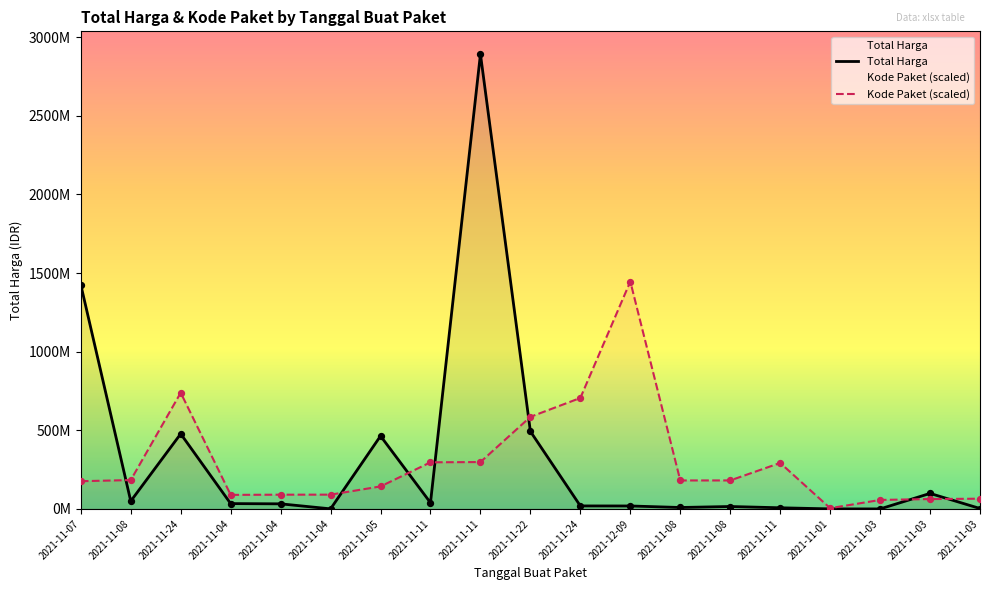

Which series contains the highest Y value?

Total Harga